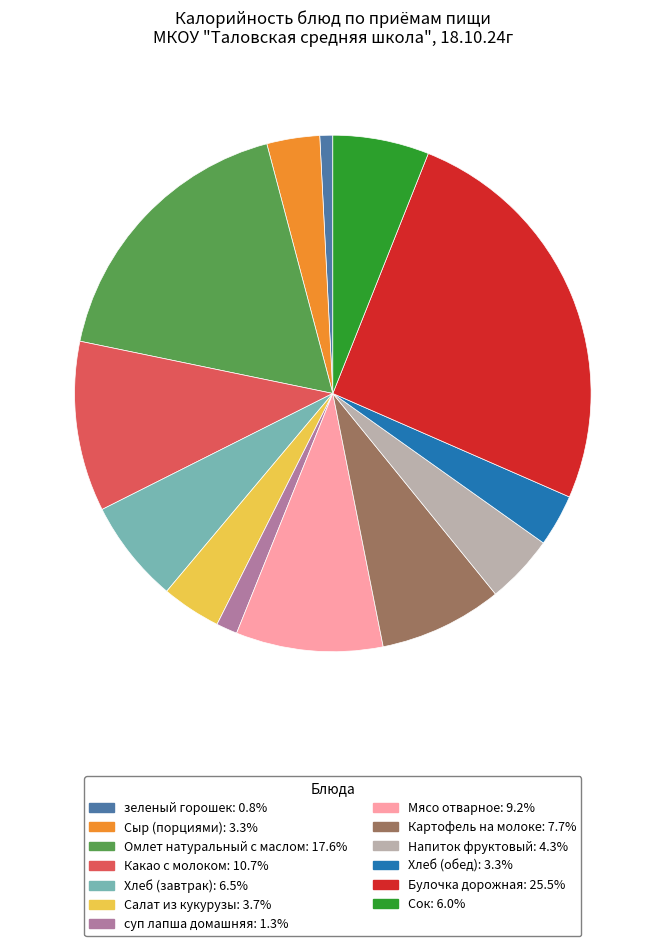

Is it true that Напиток фруктовый is 15% of the pie?

False